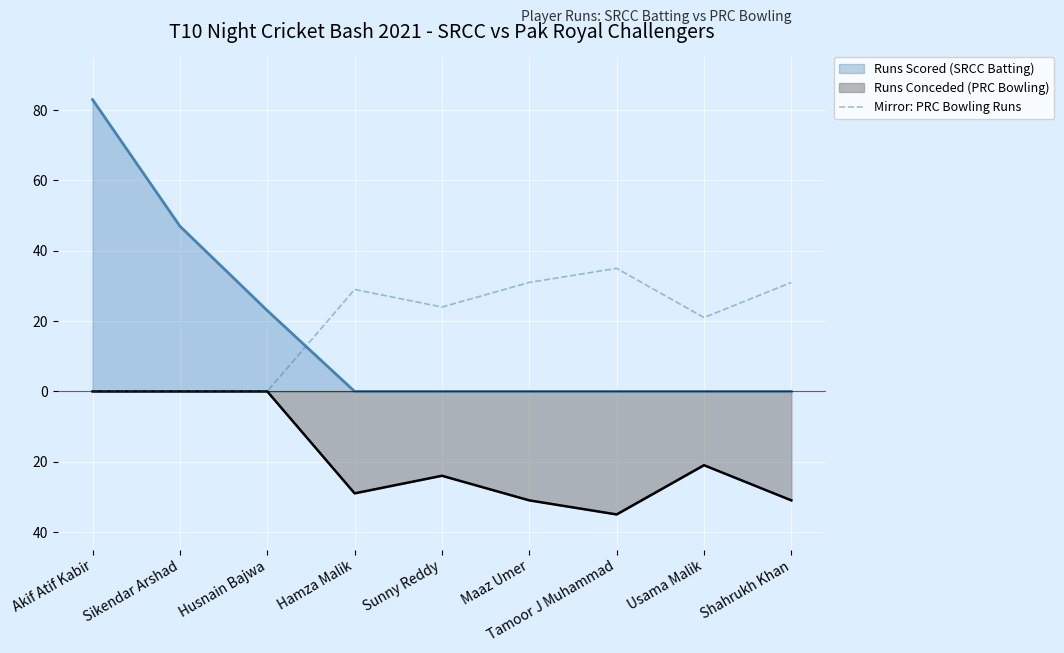

At which label is the value closest to 17?

Usama Malik